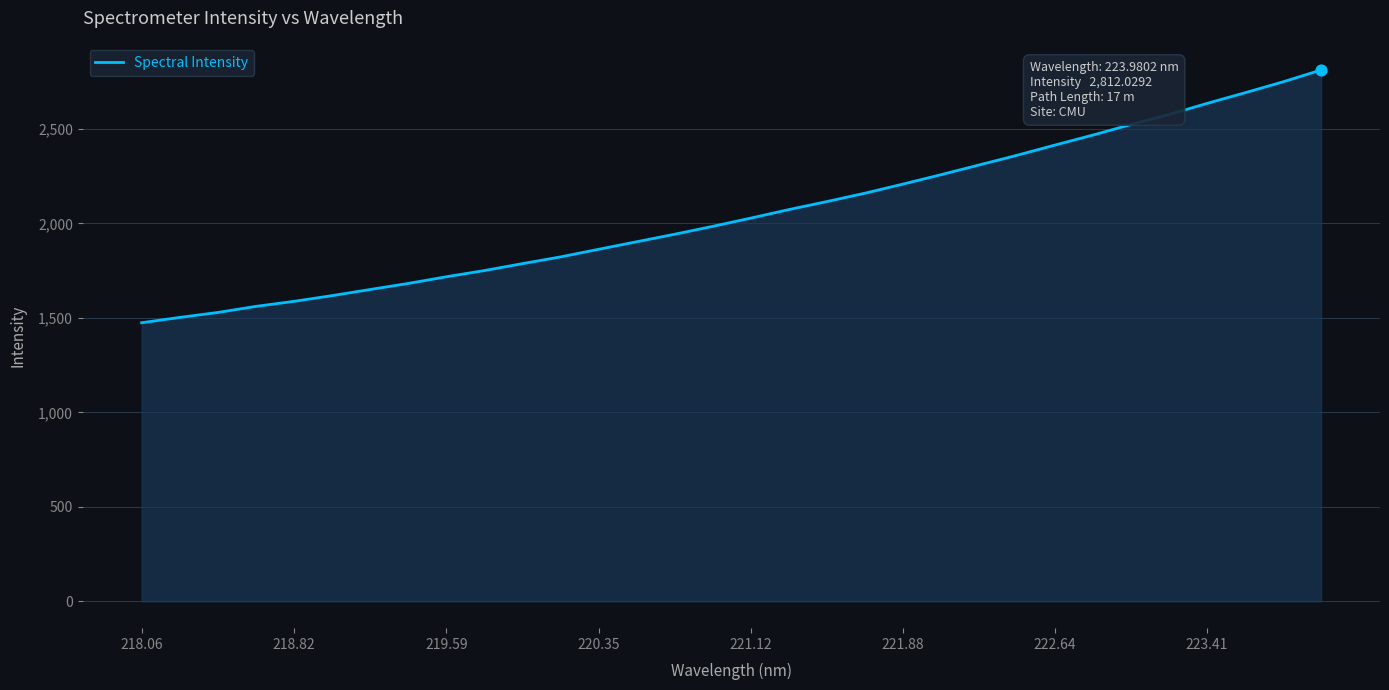

What is the difference between the maximum and minimum values?

1337.2